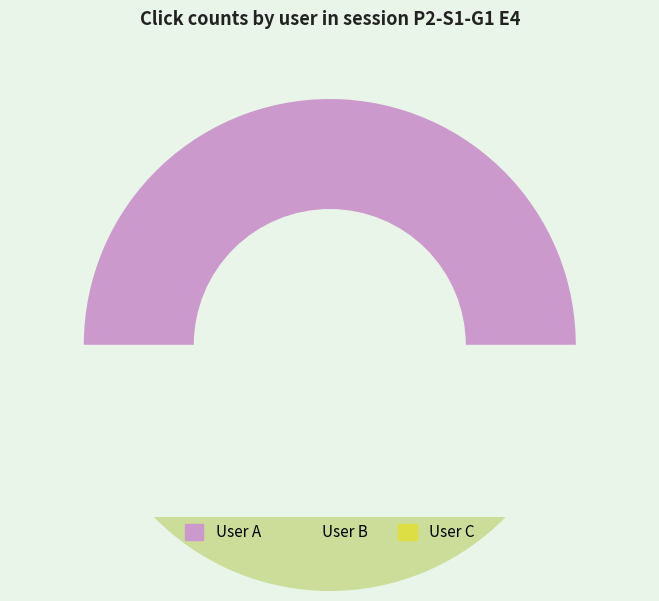

To the nearest percent, what percentage of the pie is User A?

52%